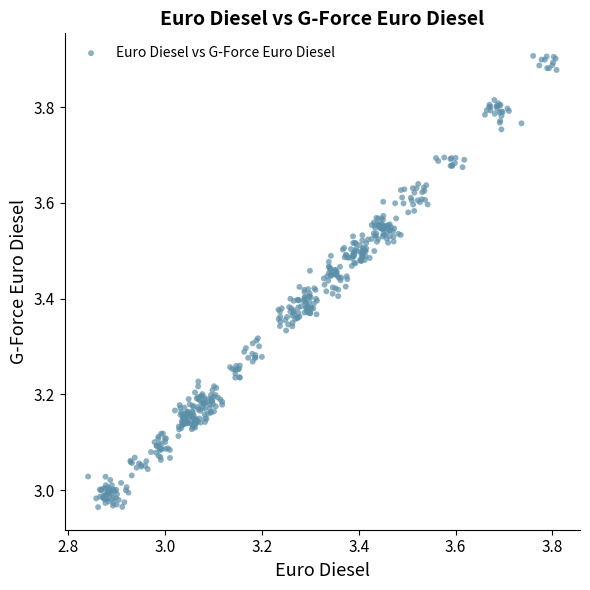

What is the range of Y values (max minus min)?

0.9